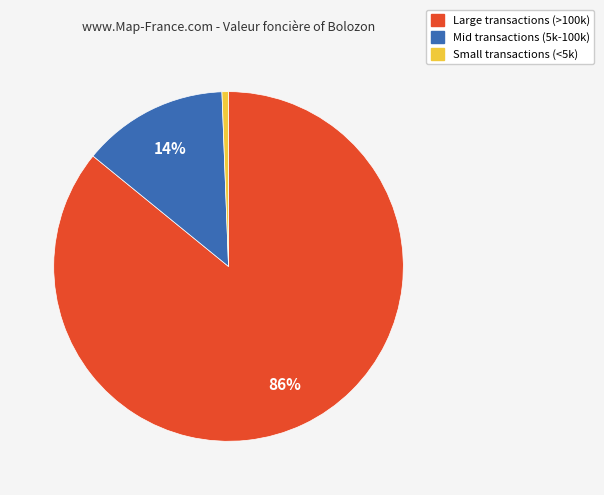

True or false: Small transactions (<5k) accounts for 8% of the total.

False